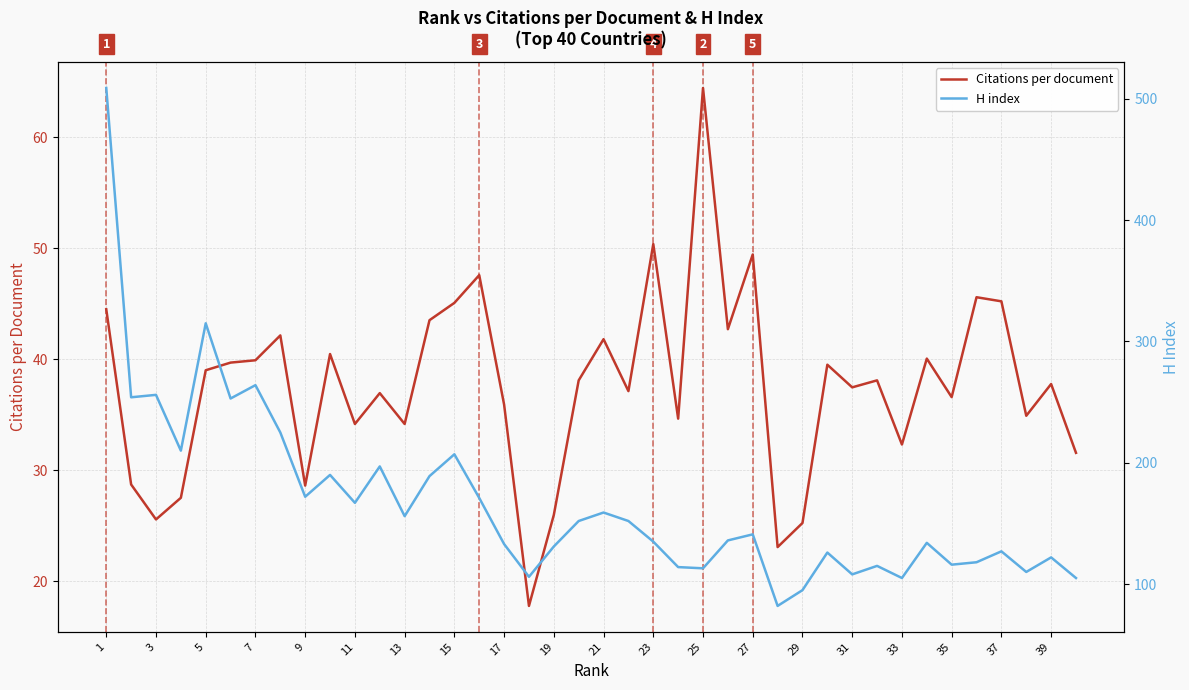

Reading left to right, list all the values displayed in this chart.

Citations per document: 44.5	28.7	25.6	27.5	39.0	39.7	39.9	42.2	28.6	40.5	34.2	37.0	34.2	43.5	45.1	47.6	35.9	17.8	26.0	38.1	41.8	37.1	50.4	34.7	64.5	42.7	49.5	23.1	25.3	39.5	37.5	38.1	32.3	40.1	36.6	45.6	45.2	34.9	37.8	31.6
H index: 509.0	254.0	256.0	210.0	315.0	253.0	264.0	225.0	172.0	190.0	167.0	197.0	156.0	189.0	207.0	171.0	133.0	106.0	131.0	152.0	159.0	152.0	135.0	114.0	113.0	136.0	141.0	82.0	95.0	126.0	108.0	115.0	105.0	134.0	116.0	118.0	127.0	110.0	122.0	105.0